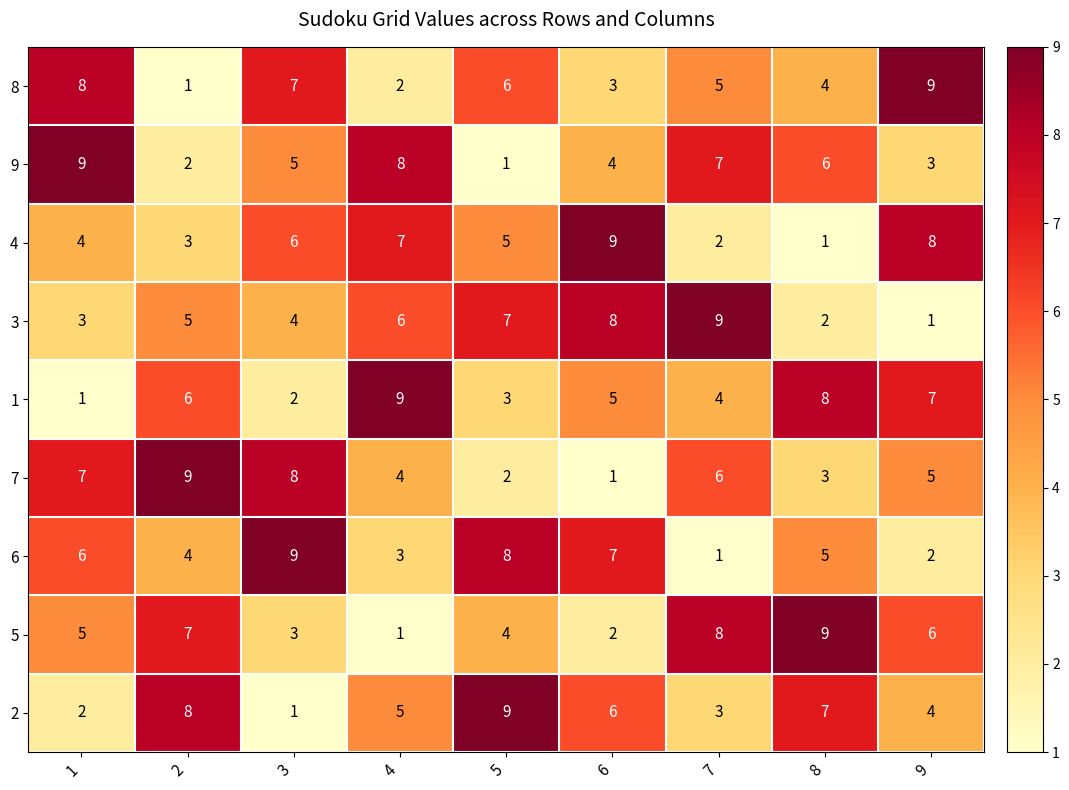

At 6, list the series in order from largest to smallest.

4, 3, 6, 2, 1, 9, 8, 5, 7